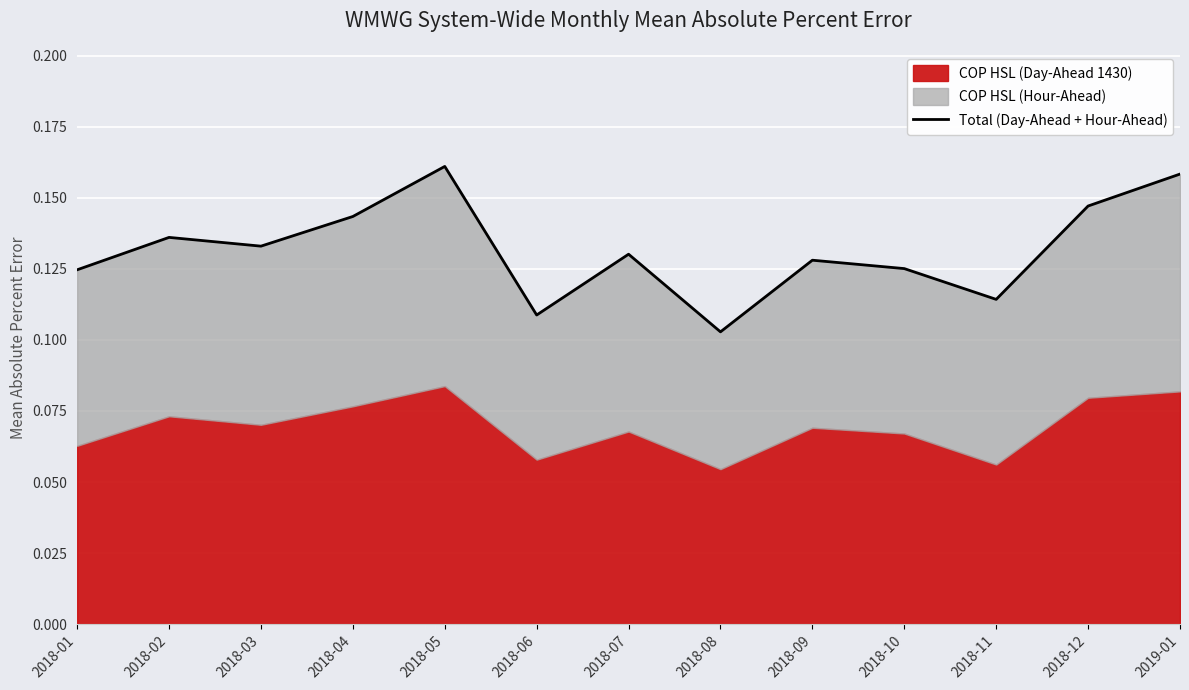

Which category has the highest value across all series?

2018-05